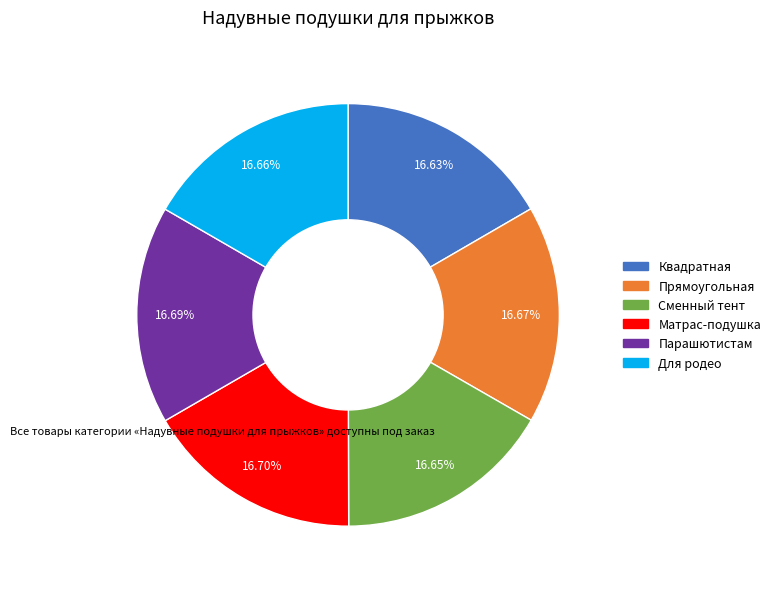

The Прямоугольная slice represents 17% of the pie. True or false?

True